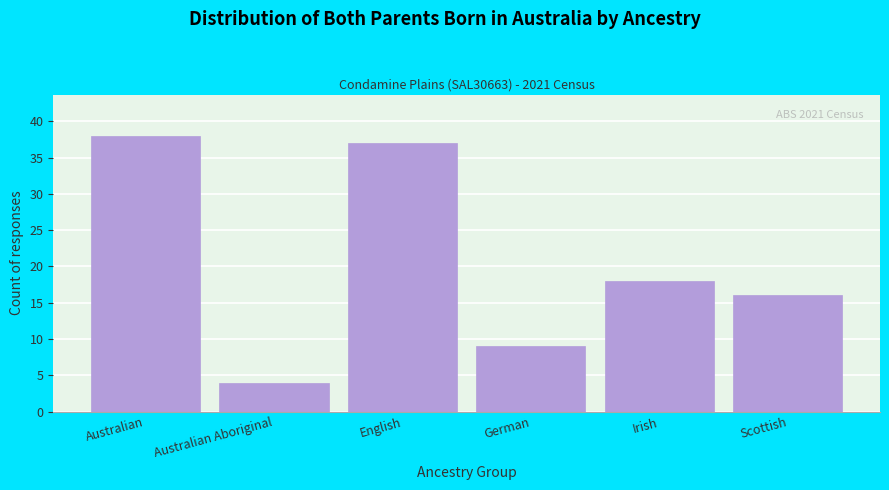

Reading left to right, list all the values displayed in this chart.

Australian=38	Australian Aboriginal=4	English=37	German=9	Irish=18	Scottish=16